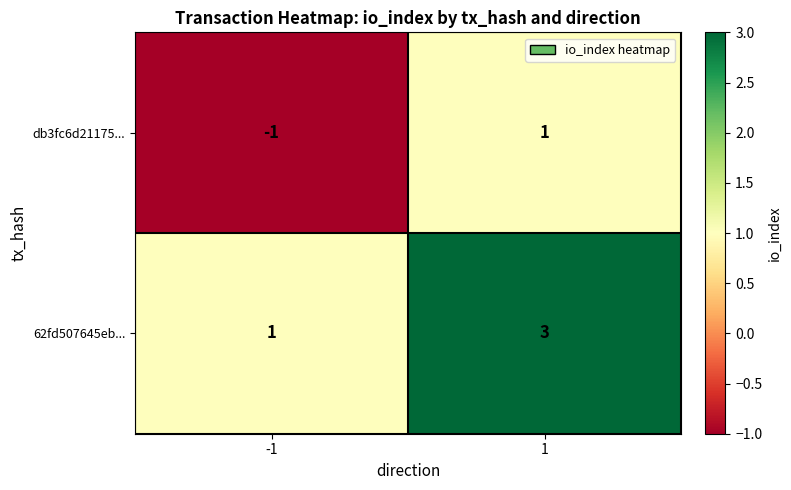

What is the approximate value of 62fd507645eb... at 1?

3